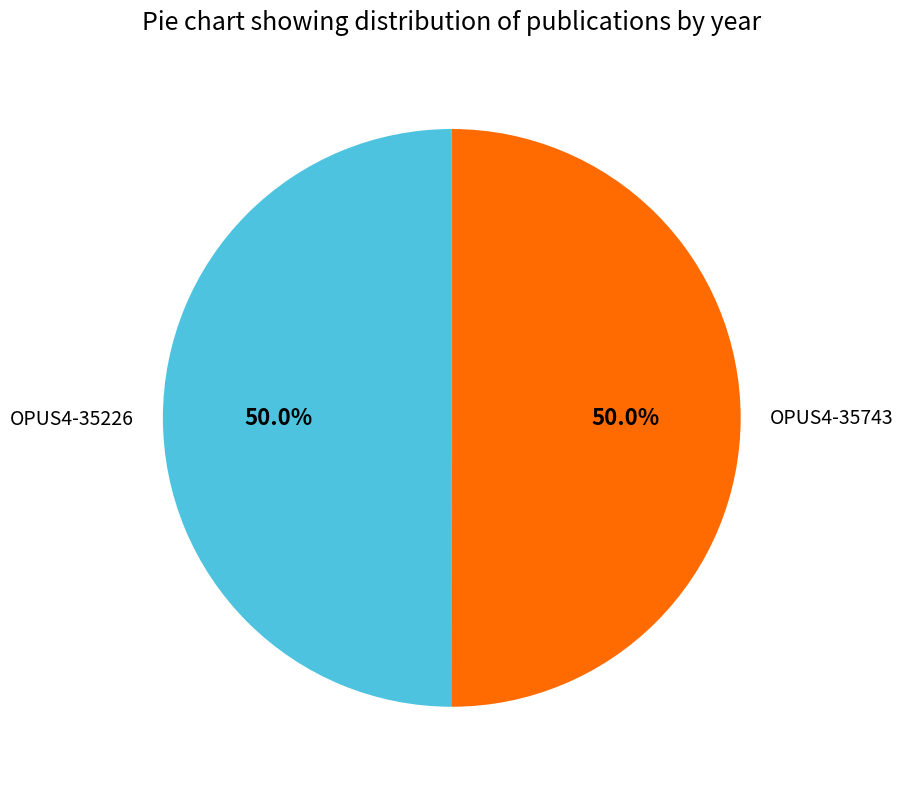

The OPUS4-35743 slice represents 50% of the pie. True or false?

True